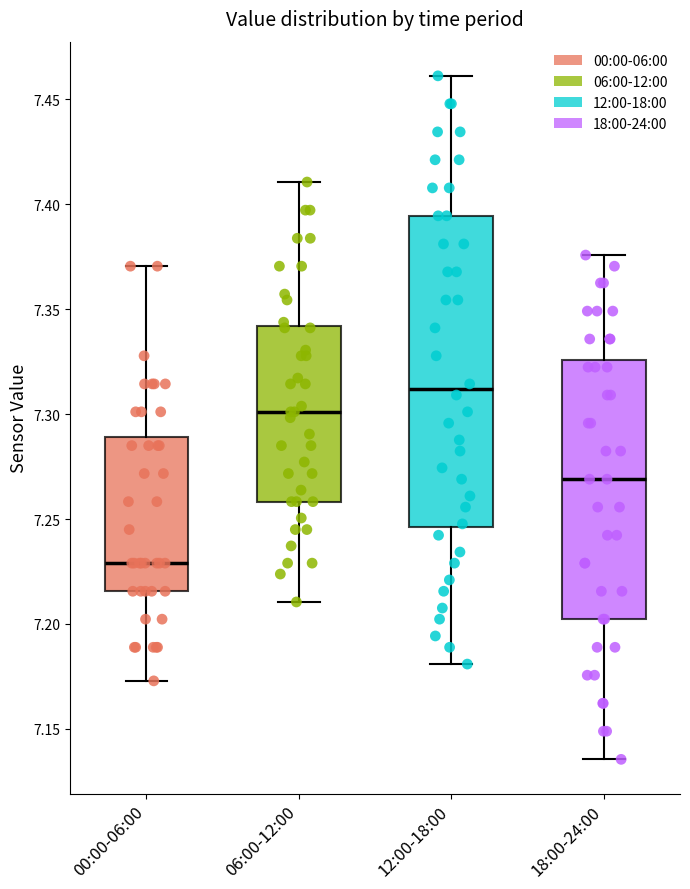

Reading left to right, transcribe this box plot: for each box, give where its median line is, the range the box spans, and where its two whiskers end, as read against the y-axis. The values are not printed on the chart, so give them approximately, as read against the axis.

00:00-06:00: median 7.230, box 7.215 to 7.290, whiskers 7.175 to 7.370
06:00-12:00: median 7.300, box 7.260 to 7.340, whiskers 7.210 to 7.410
12:00-18:00: median 7.310, box 7.245 to 7.395, whiskers 7.180 to 7.460
18:00-24:00: median 7.270, box 7.200 to 7.325, whiskers 7.135 to 7.375